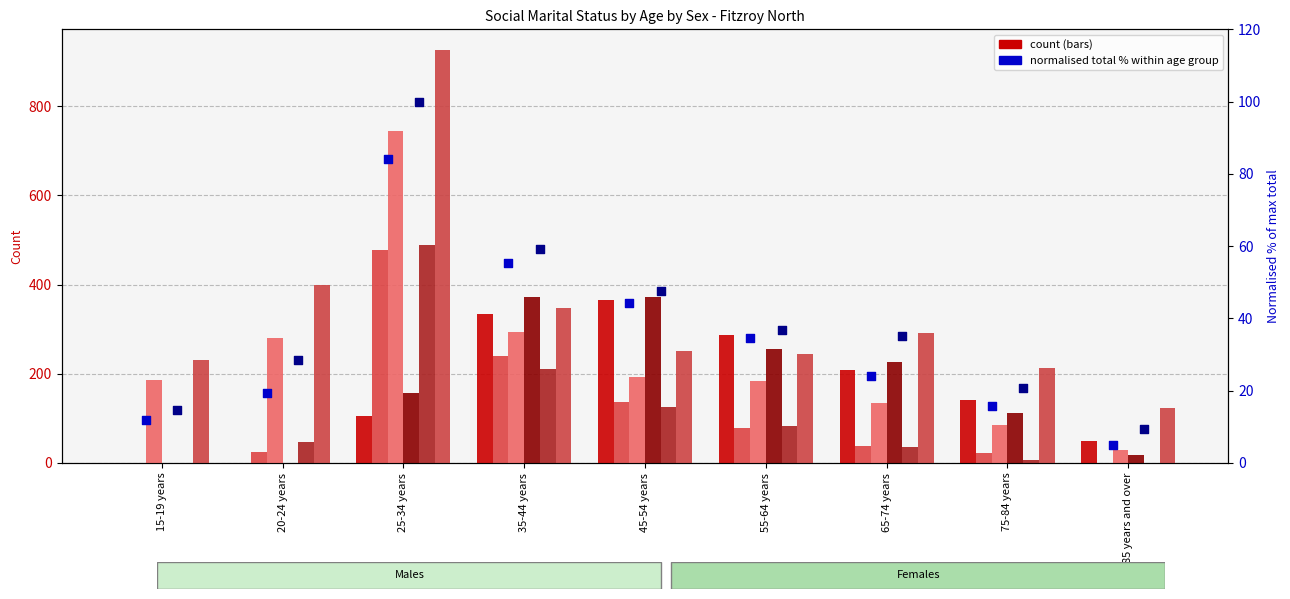

What is the total value across all series at 65-74 years?

936